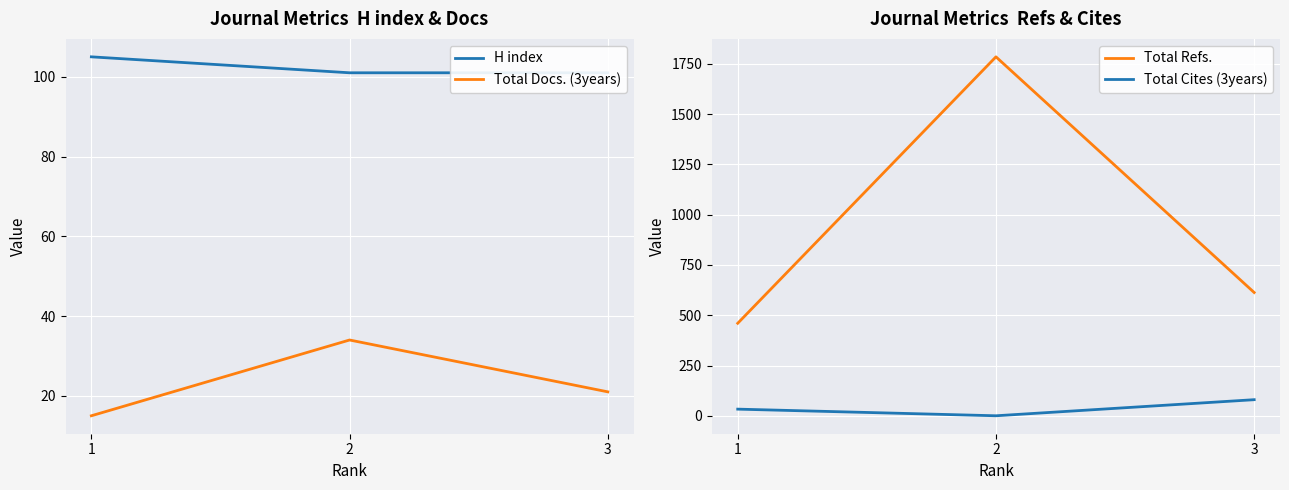

How many lines are shown in the chart?

4